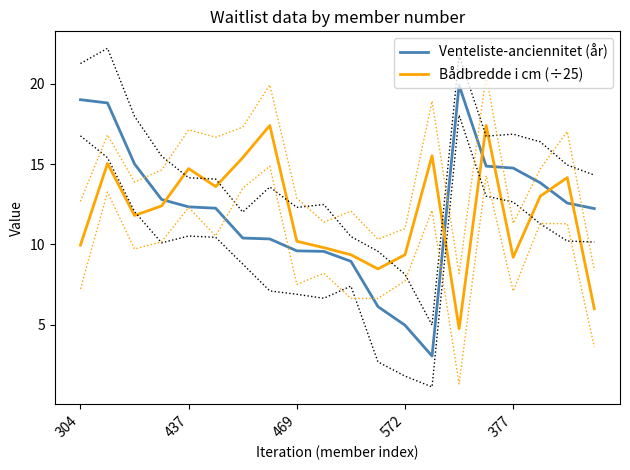

What is the difference between the maximum and second lowest values in the Venteliste-anciennitet (år) series?

14.9